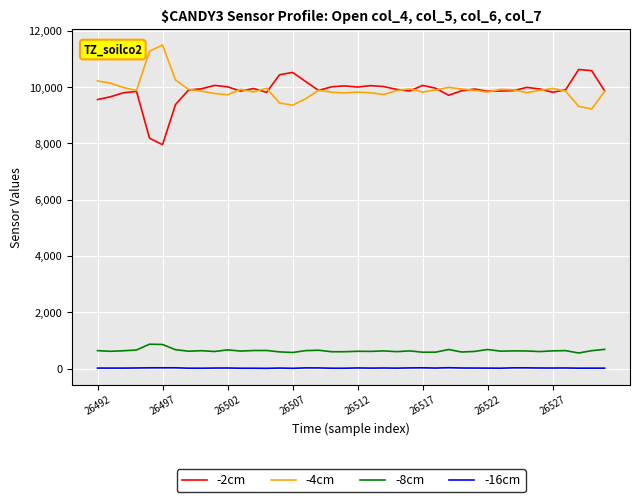

Rank the series by their maximum value, from highest to lowest.

-4cm, -2cm, -8cm, -16cm